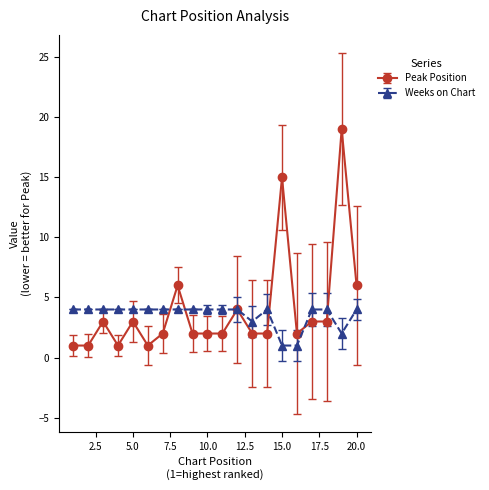

Rank the series by their maximum value, from highest to lowest.

Peak Position, Weeks on Chart